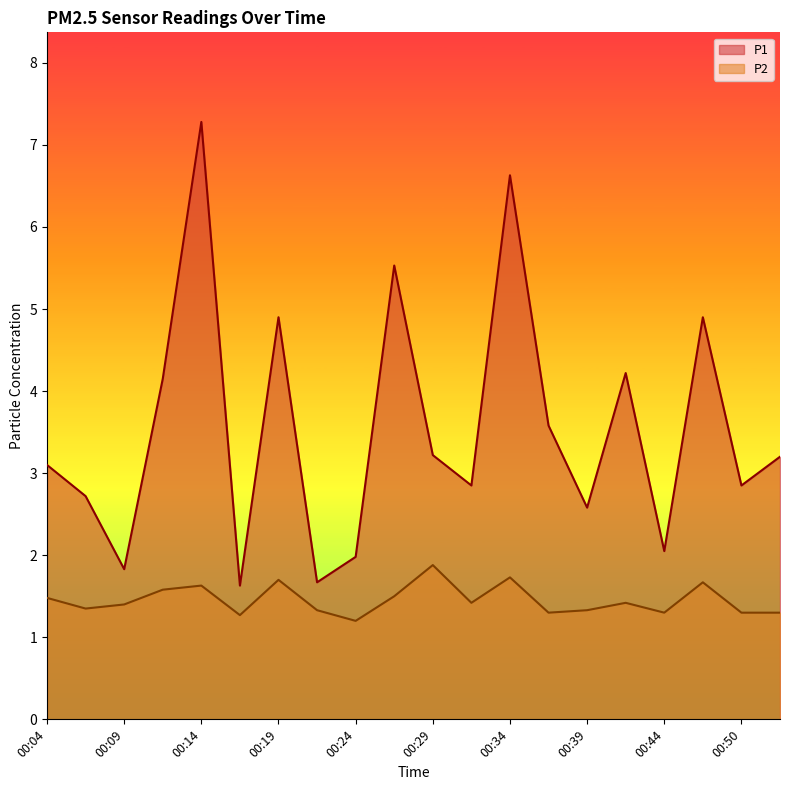

True or false: P2 and P1 cross at least once.

False